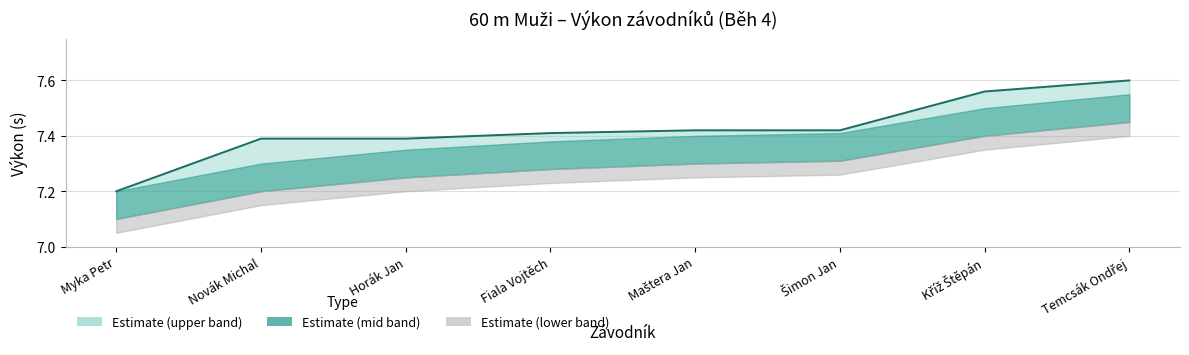

What is the label of the 3rd point from the left?

Horák Jan